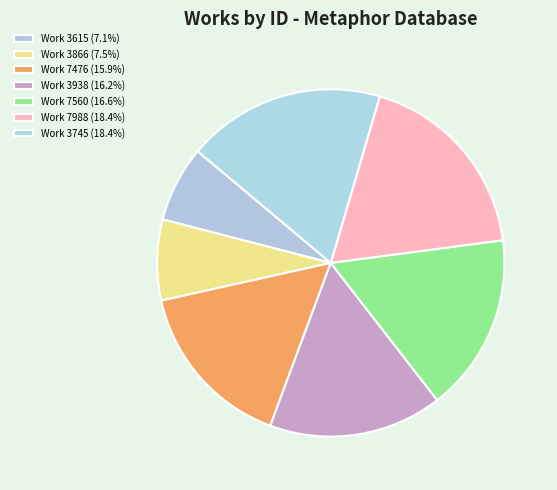

How many slices are in this pie chart?

7